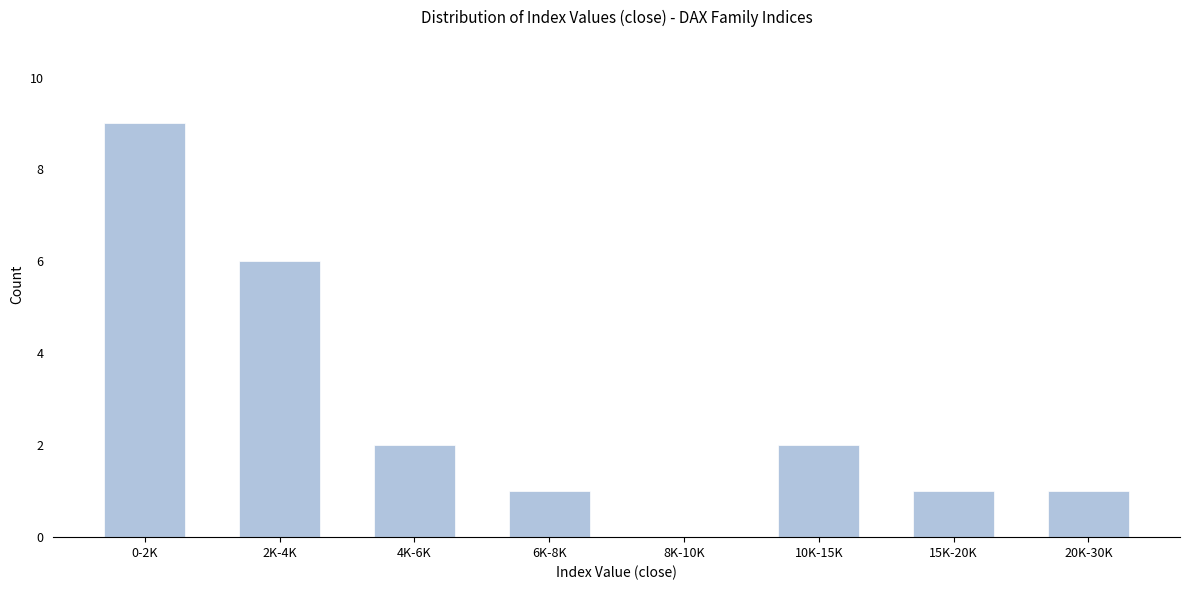

Reading left to right, extract all data points from this chart.

0-2K=9	2K-4K=6	4K-6K=2	6K-8K=1	8K-10K=0	10K-15K=2	15K-20K=1	20K-30K=1